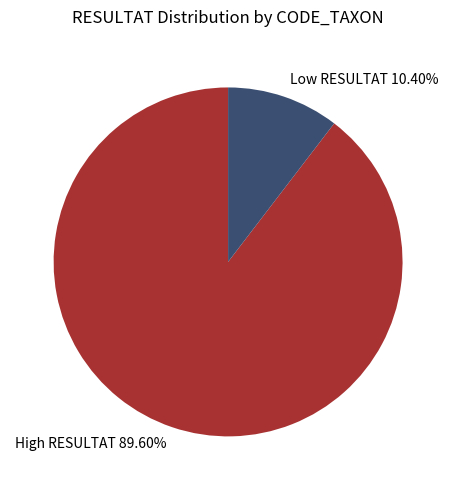

What is the ratio of the value at High RESULTAT 89.60% to the value at Low RESULTAT 10.40%?

8.6